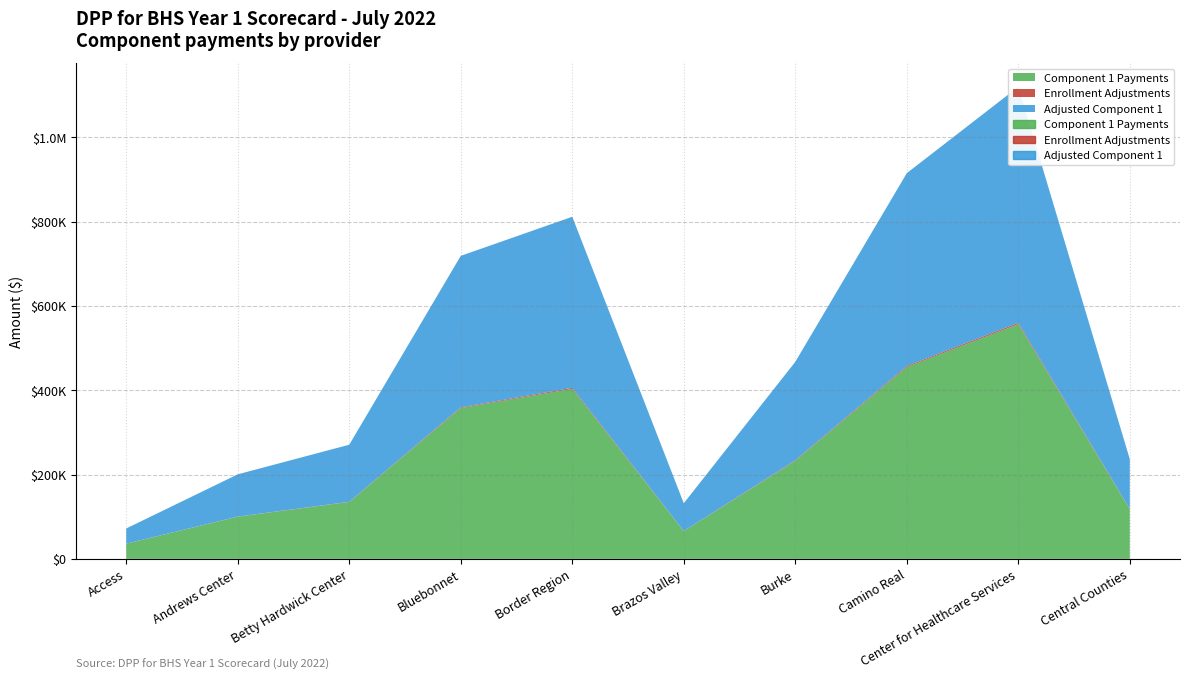

Reading right to left, list all the values displayed in this chart.

Component 1 Payments: Central Counties=117590.6	Center for Healthcare Services=556831.3	Camino Real=455037.0	Burke=232523.0	Brazos Valley=65624.6	Border Region=403340.1	Bluebonnet=357735.8	Betty Hardwick Center=134823.2	Andrews Center=99877.1	Access=35841.1
Enrollment Adjustments: Central Counties=590.9	Center for Healthcare Services=3051.6	Camino Real=2431.1	Burke=1143.5	Brazos Valley=338.5	Border Region=2410.3	Bluebonnet=1641.1	Betty Hardwick Center=546.5	Andrews Center=380.2	Access=181.9
Adjusted Component 1: Central Counties=118181.5	Center for Healthcare Services=559882.9	Camino Real=457468.1	Burke=233666.4	Brazos Valley=65963.1	Border Region=405750.4	Bluebonnet=359376.9	Betty Hardwick Center=135369.7	Andrews Center=100257.3	Access=36022.1